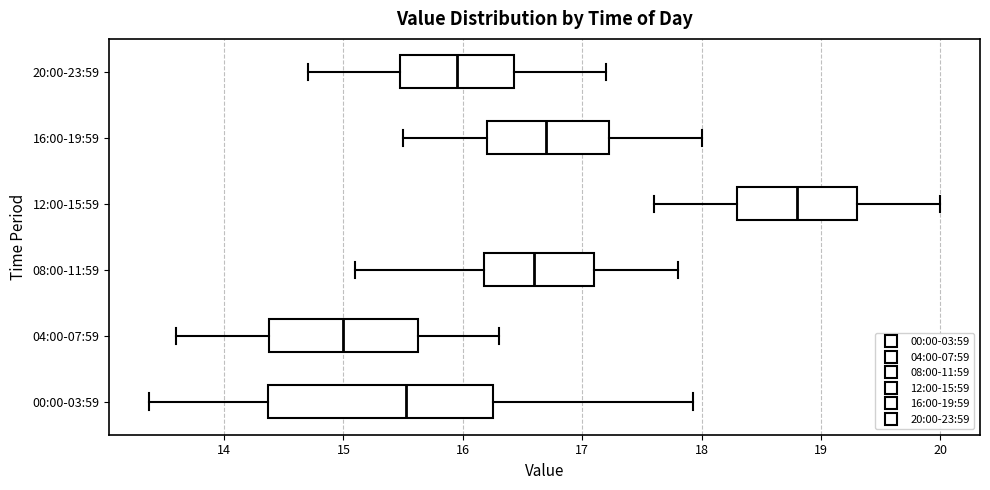

Comparing the boxes themselves (not the whiskers), which one is the widest?

00:00-03:59